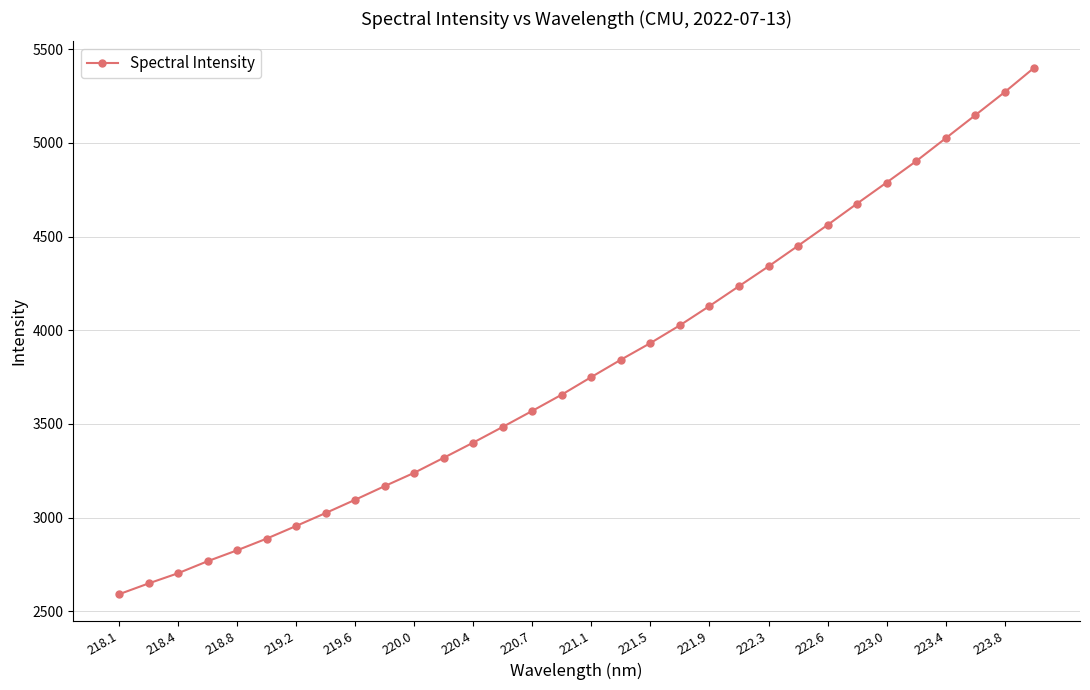

What is the difference between the maximum and second lowest values?

2751.5